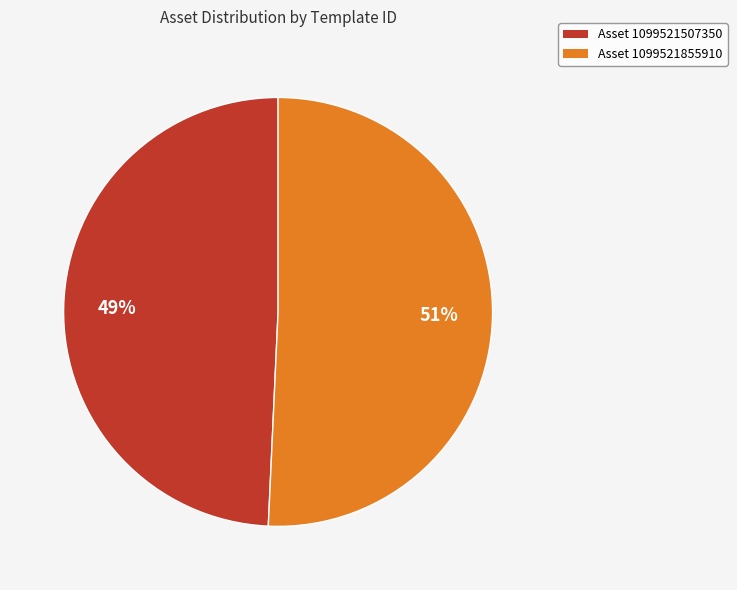

True or false: Asset 1099521855910 accounts for 51% of the total.

True